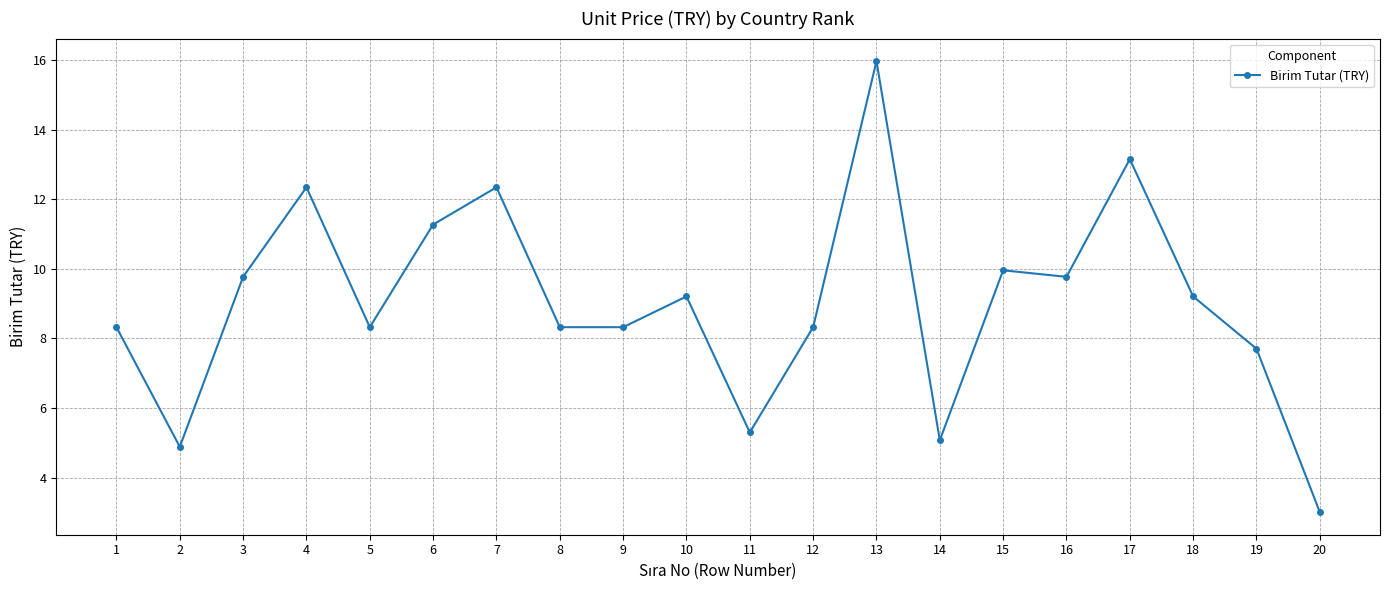

True or false: the data shows 1.6 at 14.

False